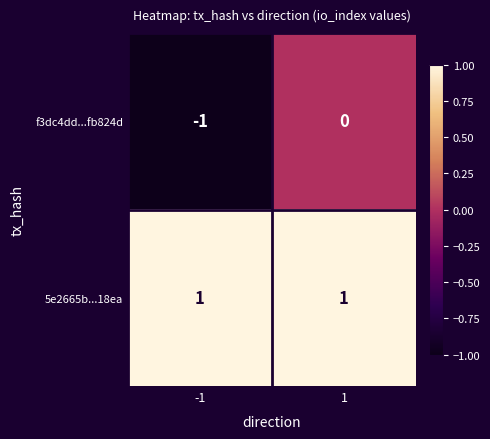

Which series changed the most between -1 and 1?

f3dc4dd...fb824d